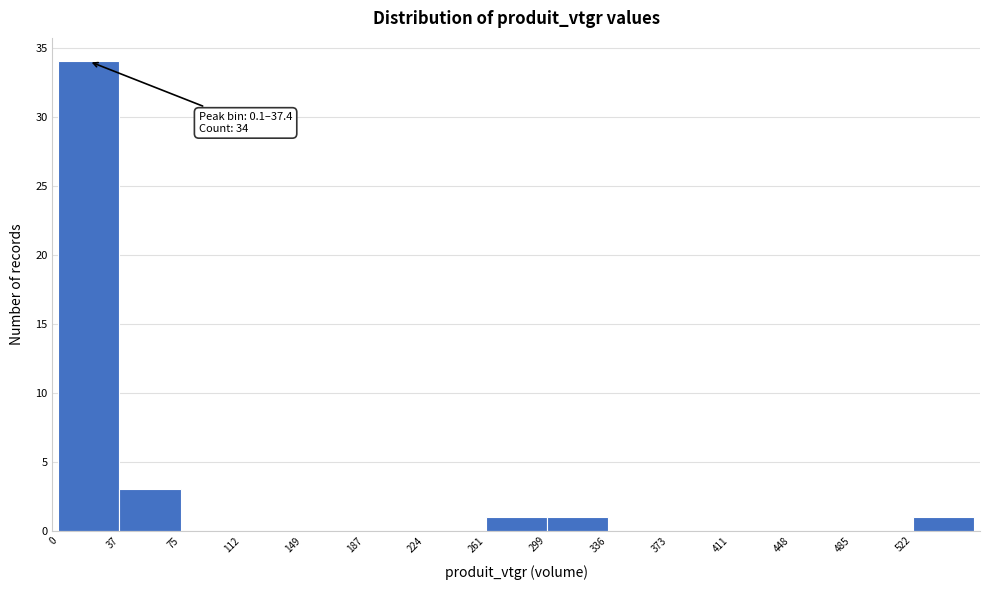

Over which range of the x-axis is the bar tallest?

0 to 35